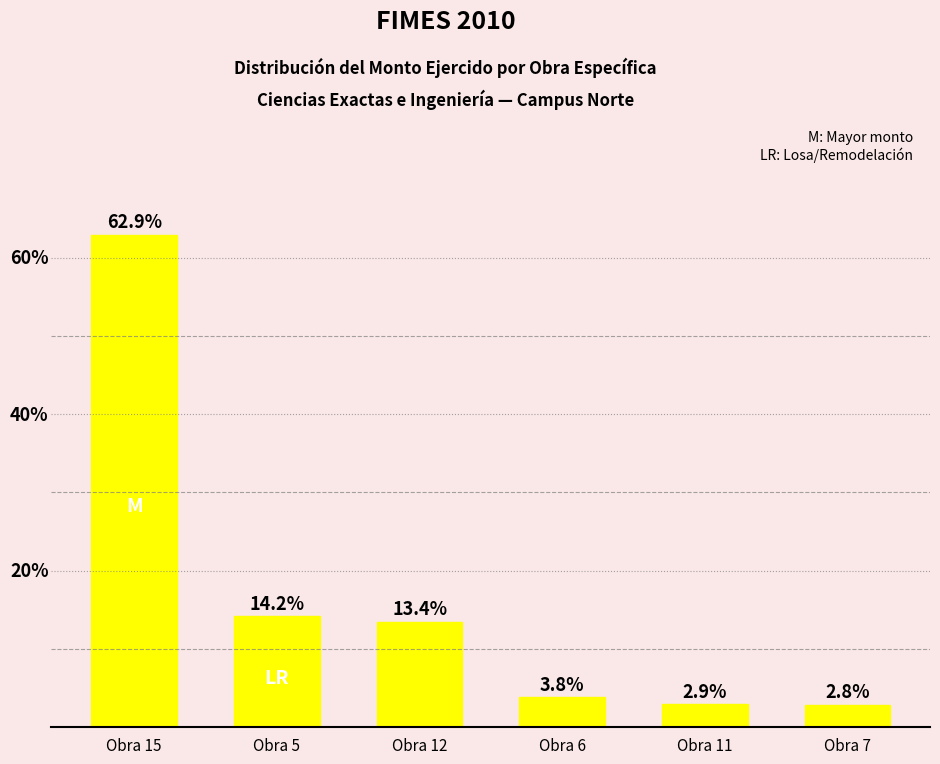

Rank the categories by value from lowest to highest.

Obra 7, Obra 11, Obra 6, Obra 12, Obra 5, Obra 15